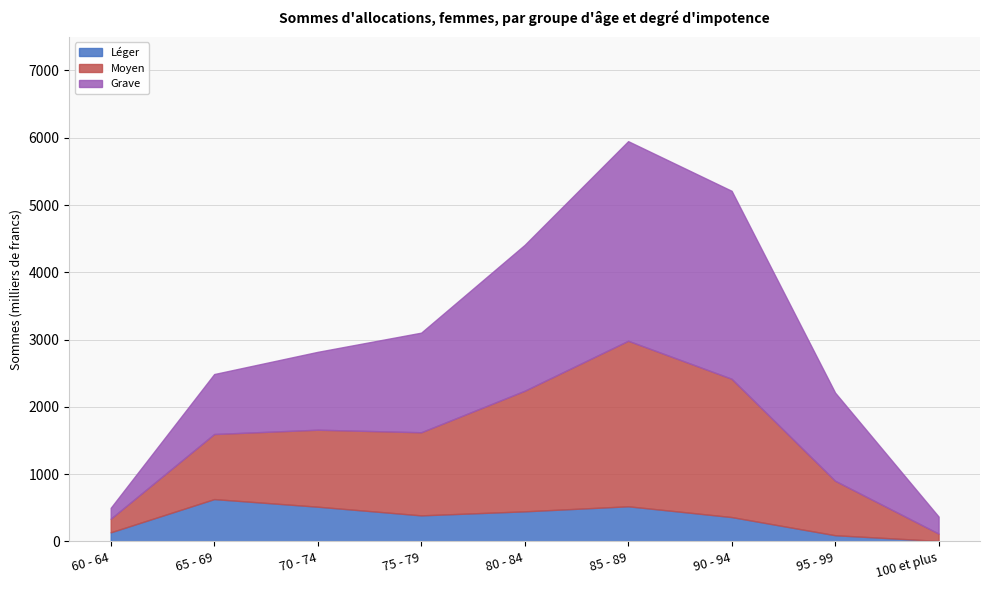

What is the smallest value displayed?

8